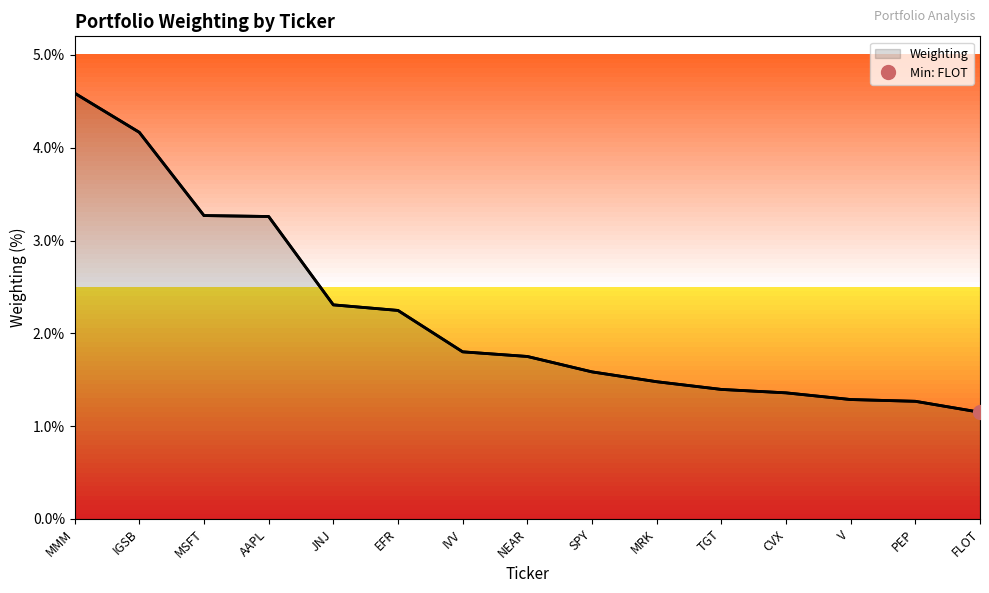

List the labels in order of value, largest first.

MMM, IGSB, MSFT, AAPL, JNJ, EFR, IVV, NEAR, SPY, MRK, TGT, CVX, V, PEP, FLOT